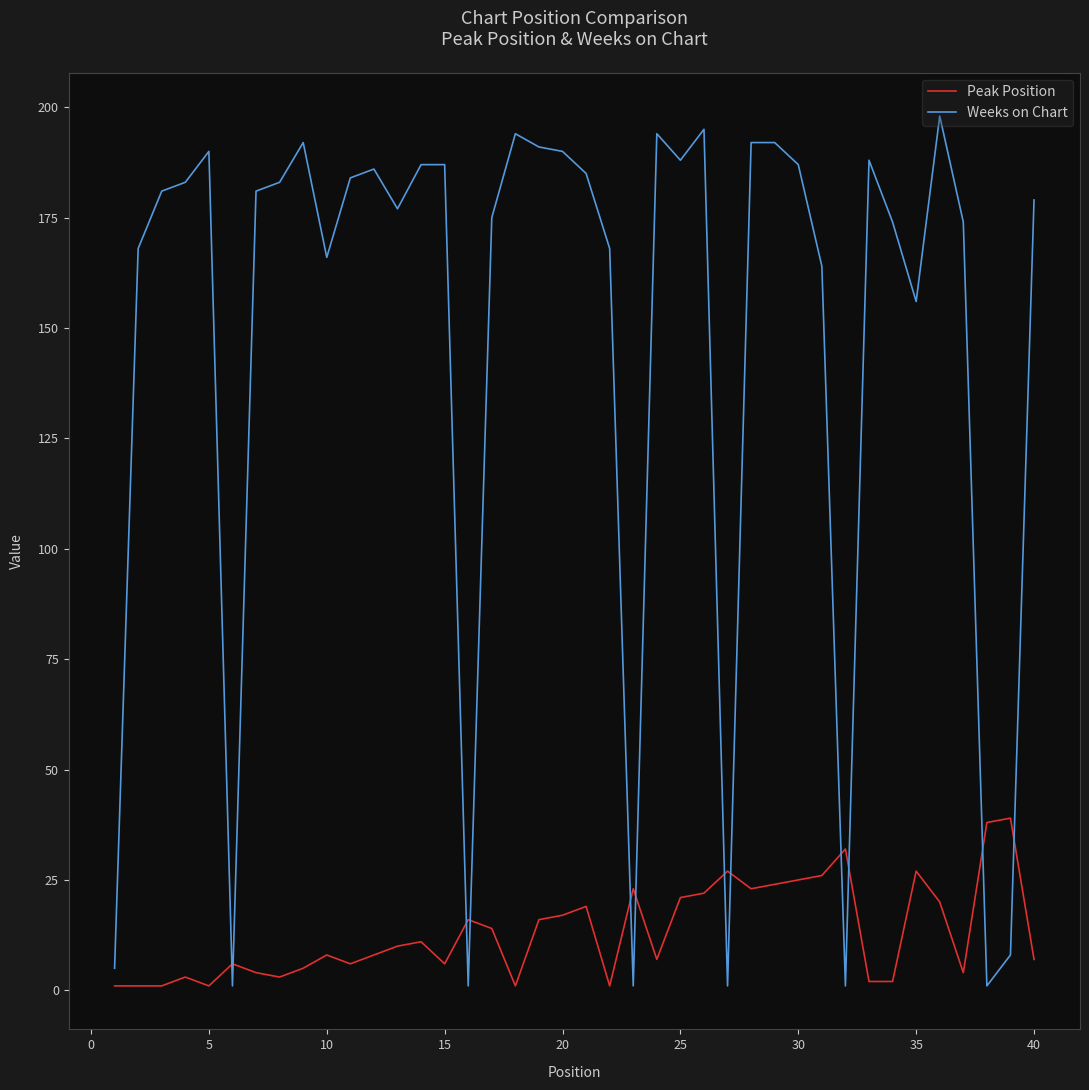

Which series has the largest total across all categories?

Weeks on Chart